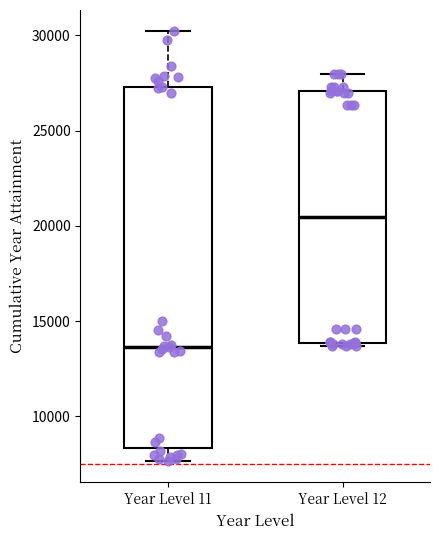

Reading left to right, read every box against the y-axis: the position of its median line, the range the box covers, and the ends of its whiskers. The values are not printed on the chart, so give them approximately, as read against the axis.

Year Level 11: median 13500, box 8500 to 27500, whiskers 7500 to 30000
Year Level 12: median 20500, box 14000 to 27000, whiskers 13500 to 28000